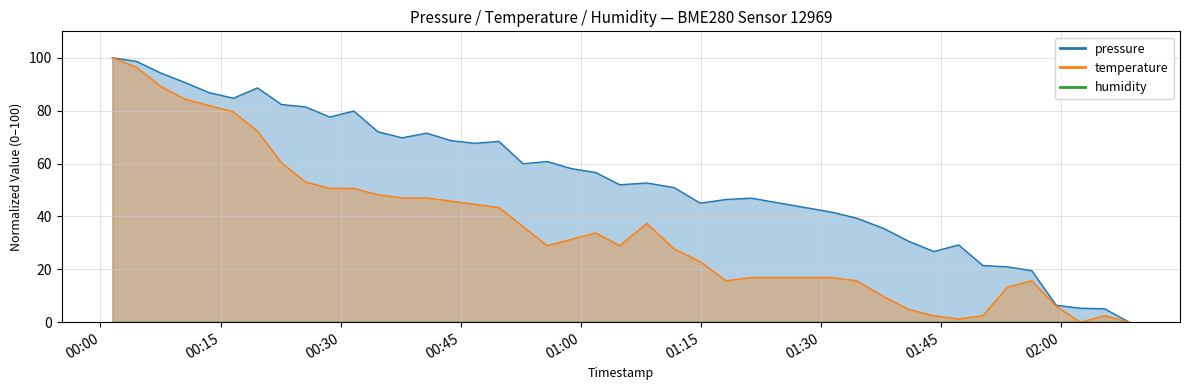

What is the average value of the temperature series?

36.6